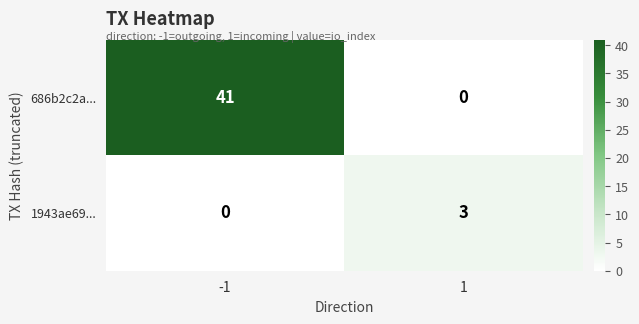

How many data points does each series have?

2